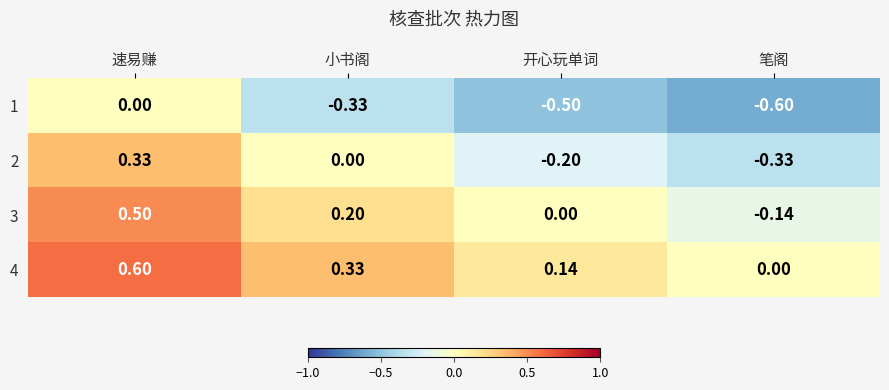

Where is 4 nearest to the value 0?

笔阁